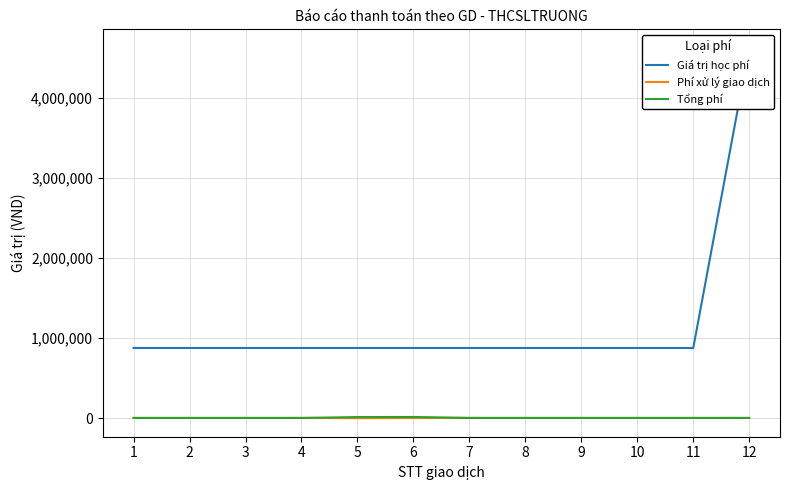

Rank the categories by Tổng phí value from highest to lowest.

6, 5, 1, 2, 3, 4, 7, 8, 9, 10, 11, 12